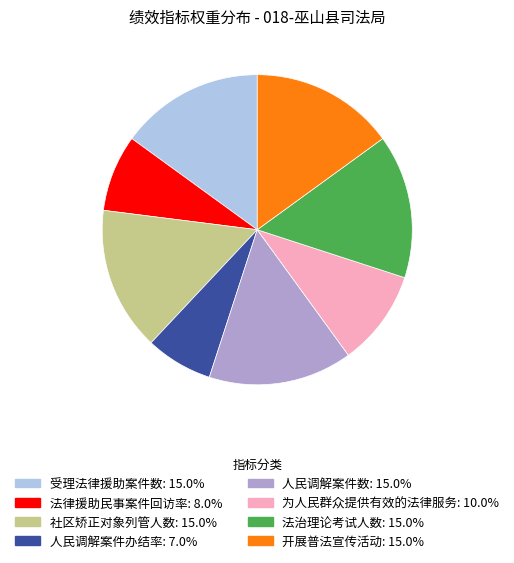

What is the ratio of the value at 法治理论考试人数 to the value at 人民调解案件数?

1.0